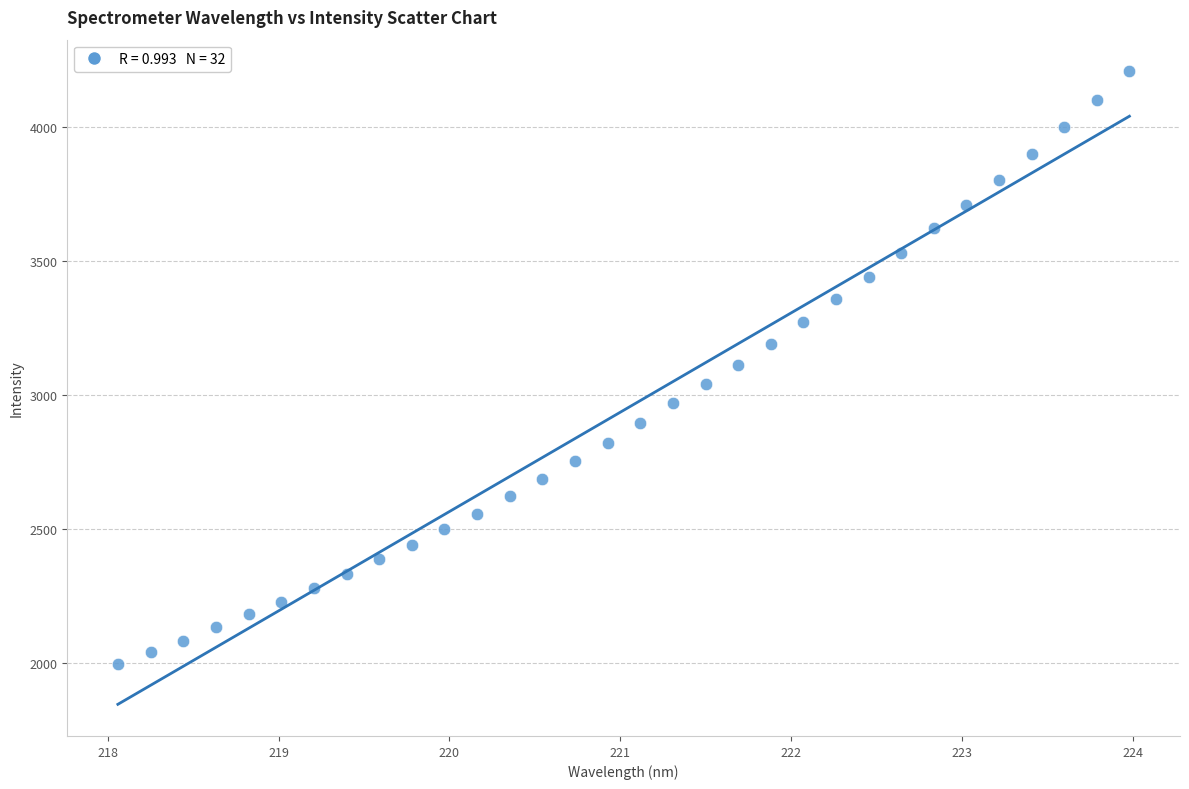

What is the range of X values (max minus min)?

5.9